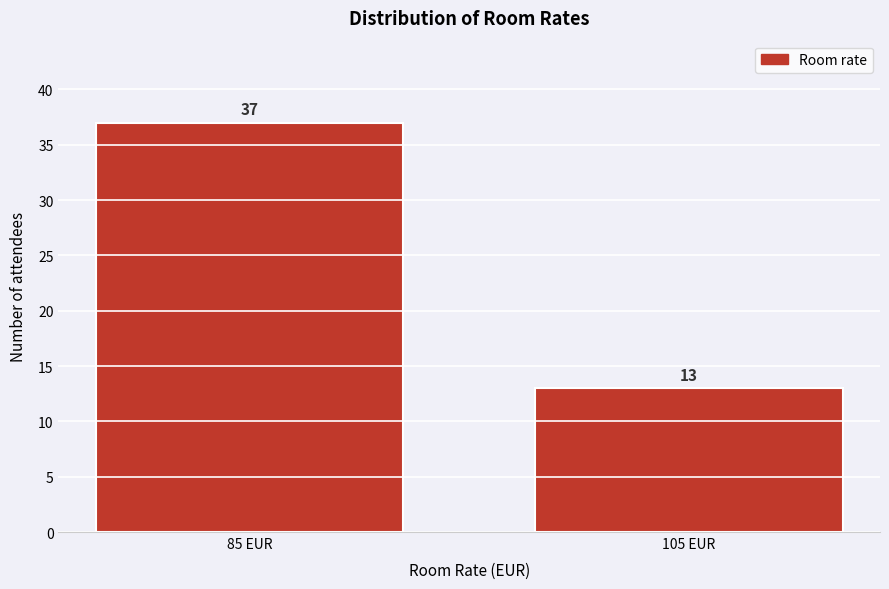

Reading left to right, what are all the values shown in this chart?

37	13